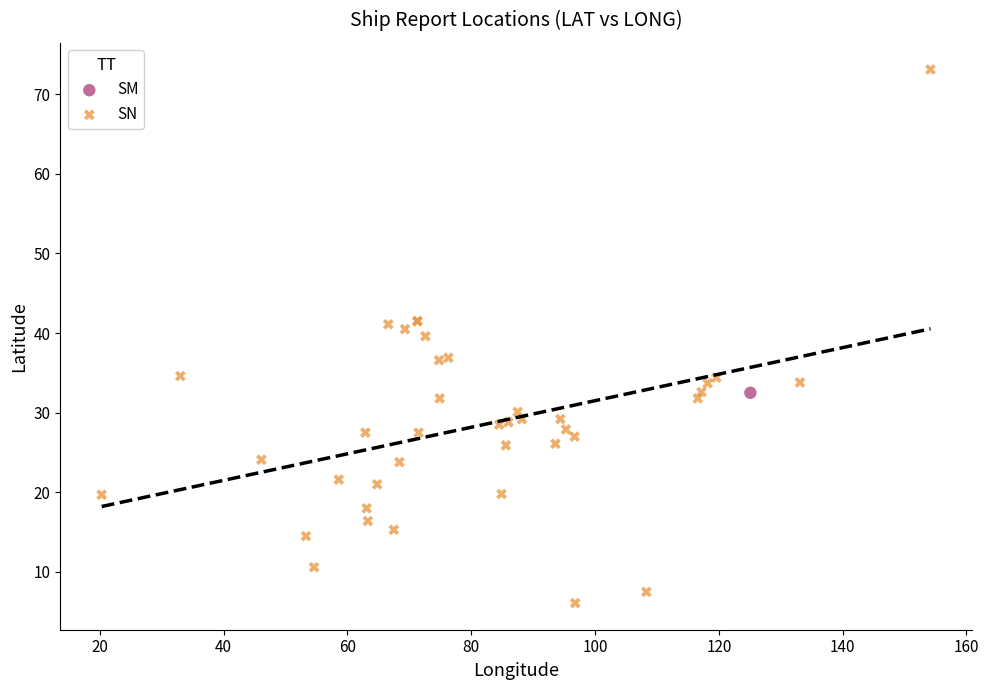

What are all the series names shown in the legend?

SM, SN